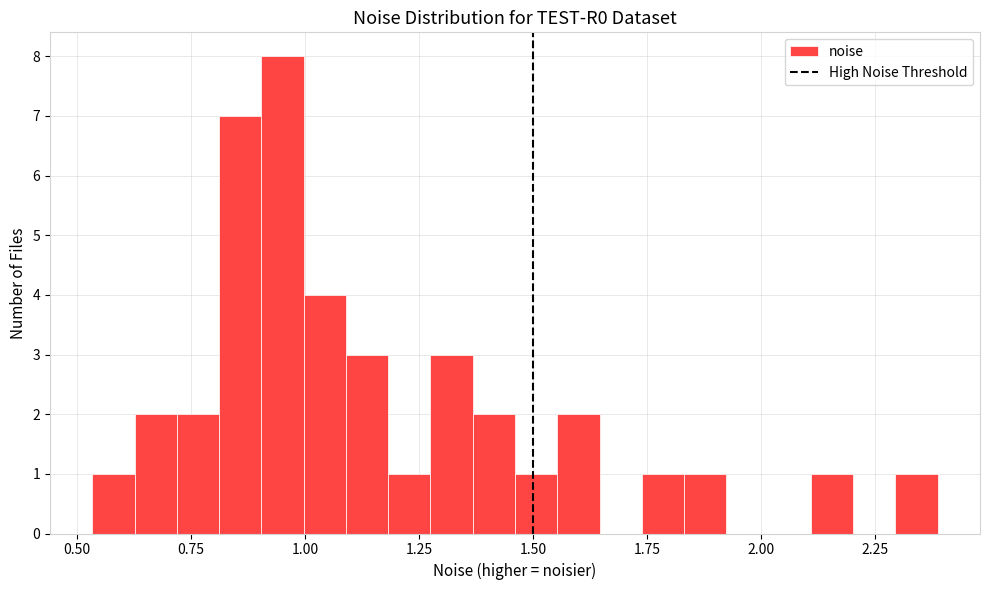

Read against the x-axis, roughly where is the centre of the tallest bar?

0.95